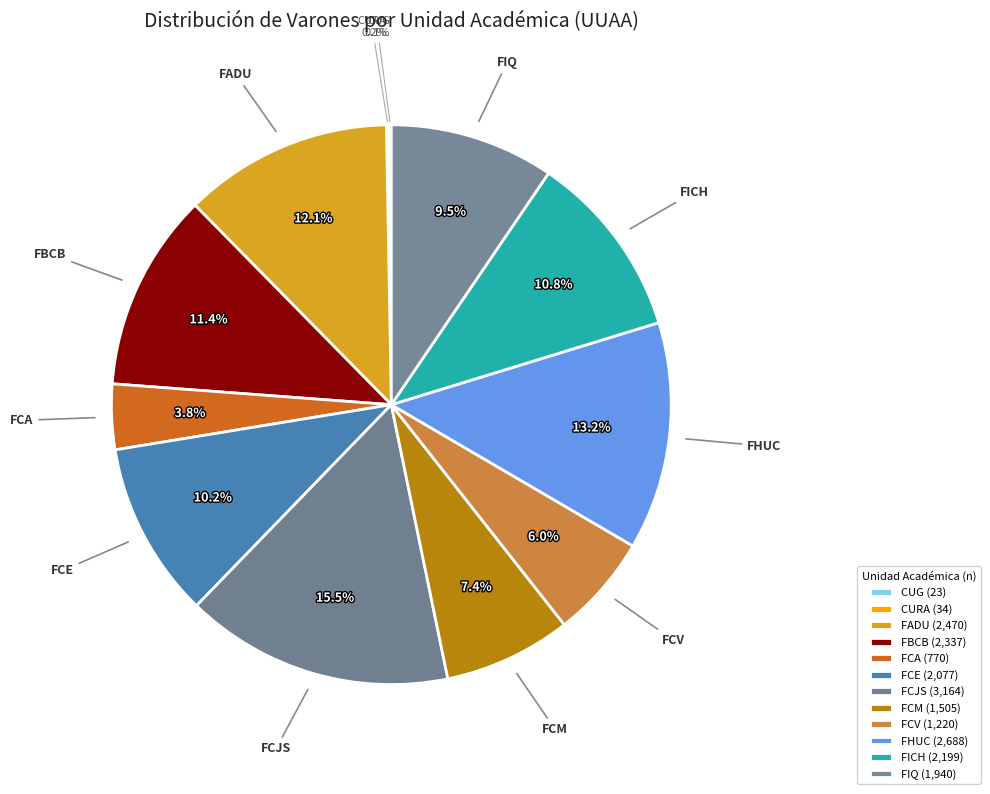

Is there any slice that represents more than half of the pie?

No